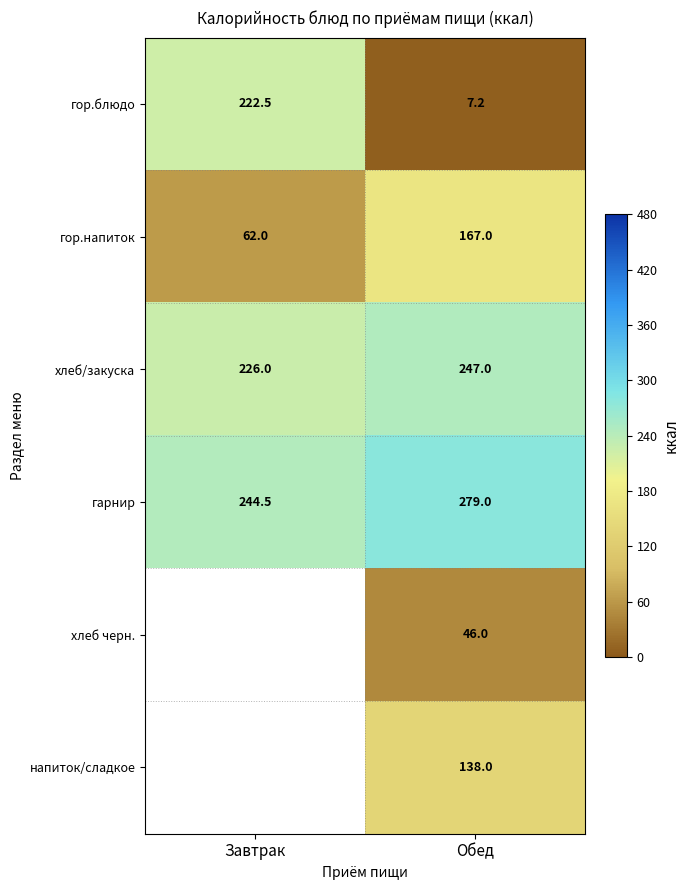

Is it true that гор.блюдо equals 3.2 at Обед?

False